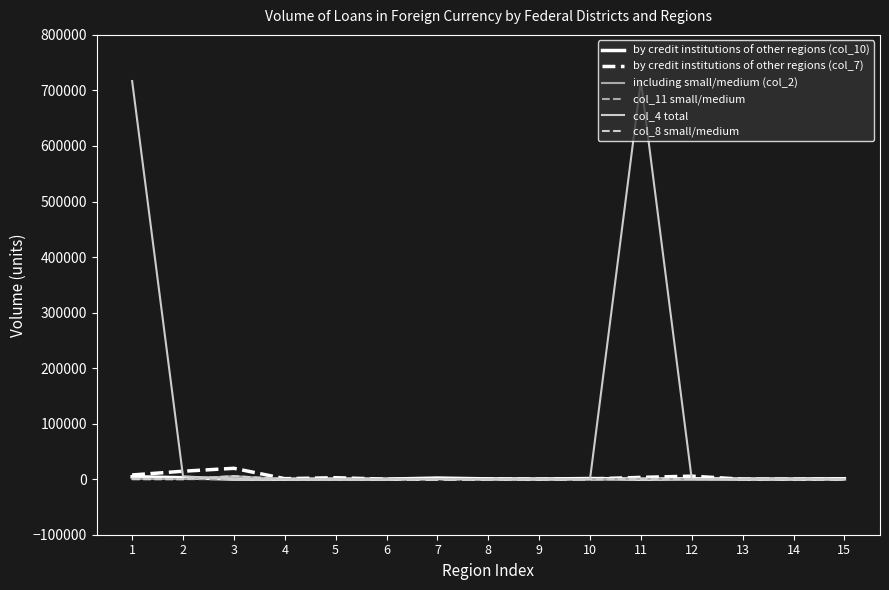

The value of col_8 small/medium at 4 is 0. True or false?

True